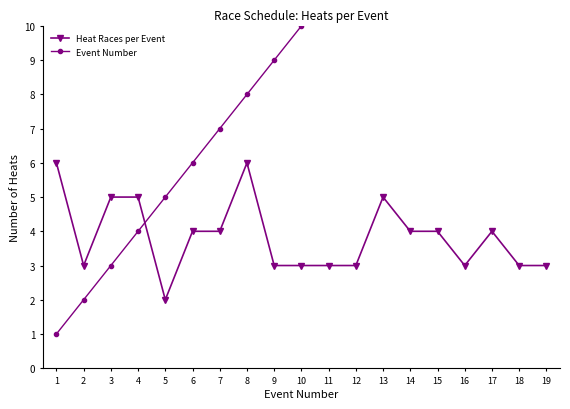

At how many categories does at least one series exceed 1?

19